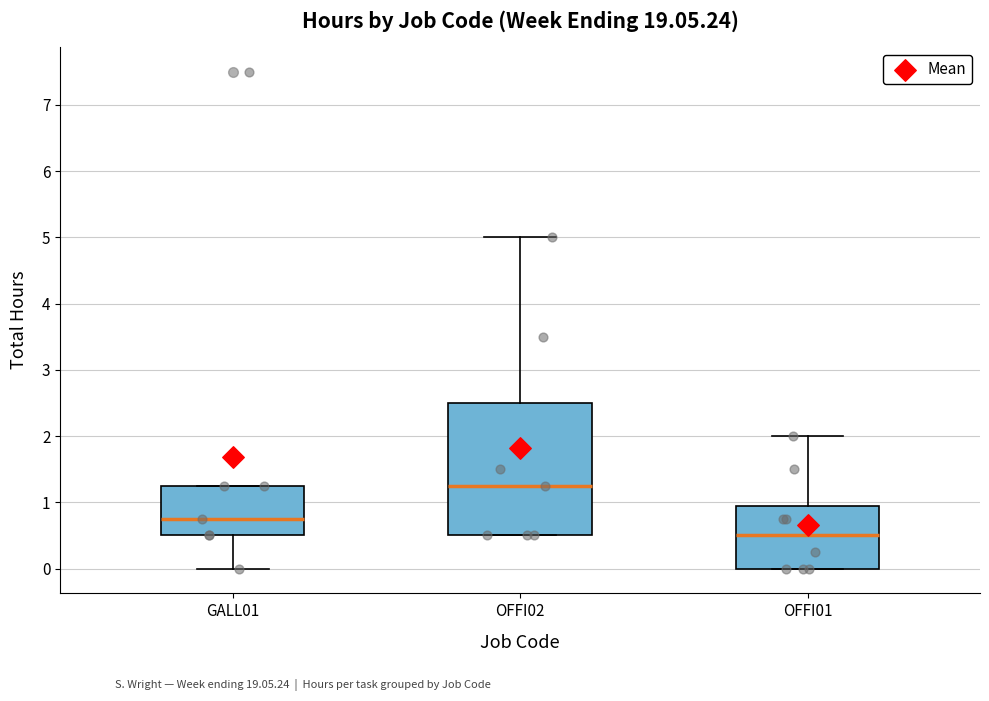

Reading left to right, read every box against the y-axis: the position of its median line, the range the box covers, and the ends of its whiskers. The values are not printed on the chart, so give them approximately, as read against the axis.

GALL01: median 0.8, box 0.5 to 1.3, whiskers 0.0 to 1.3
OFFI02: median 1.3, box 0.5 to 2.5, whiskers 0.5 to 5.0
OFFI01: median 0.5, box 0.0 to 0.9, whiskers 0.0 to 2.0